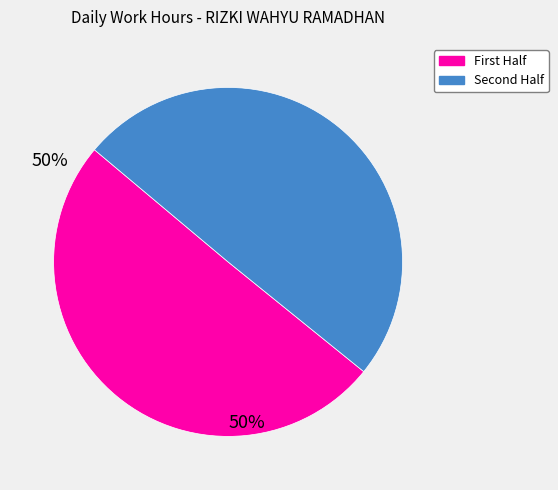

Is there any slice that represents more than half of the pie?

Yes